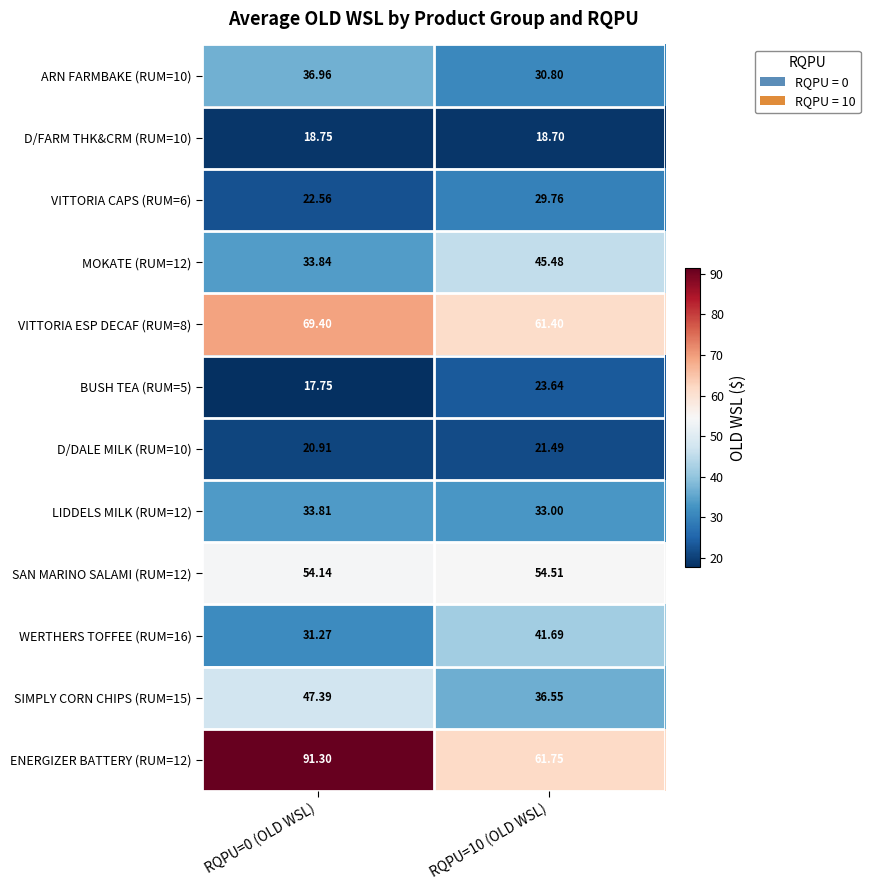

Is the value of D/DALE MILK (RUM=10) at RQPU=0 (OLD WSL) greater than the value of LIDDELS MILK (RUM=12) at RQPU=0 (OLD WSL)?

No